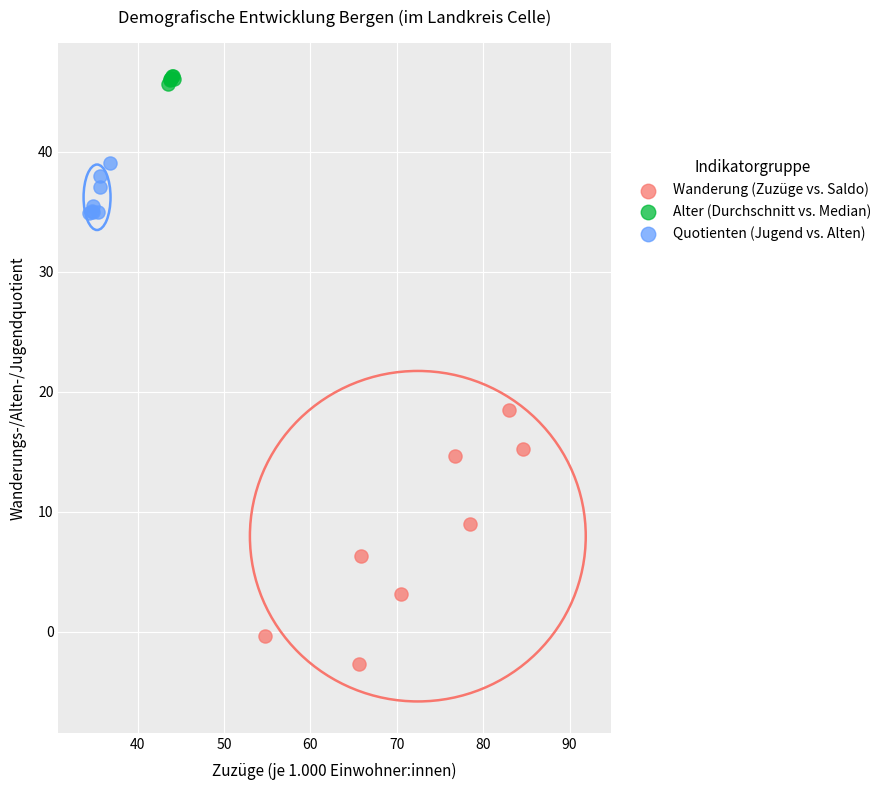

Which series reaches the minimum Y coordinate?

Wanderung (Zuzüge vs. Saldo)